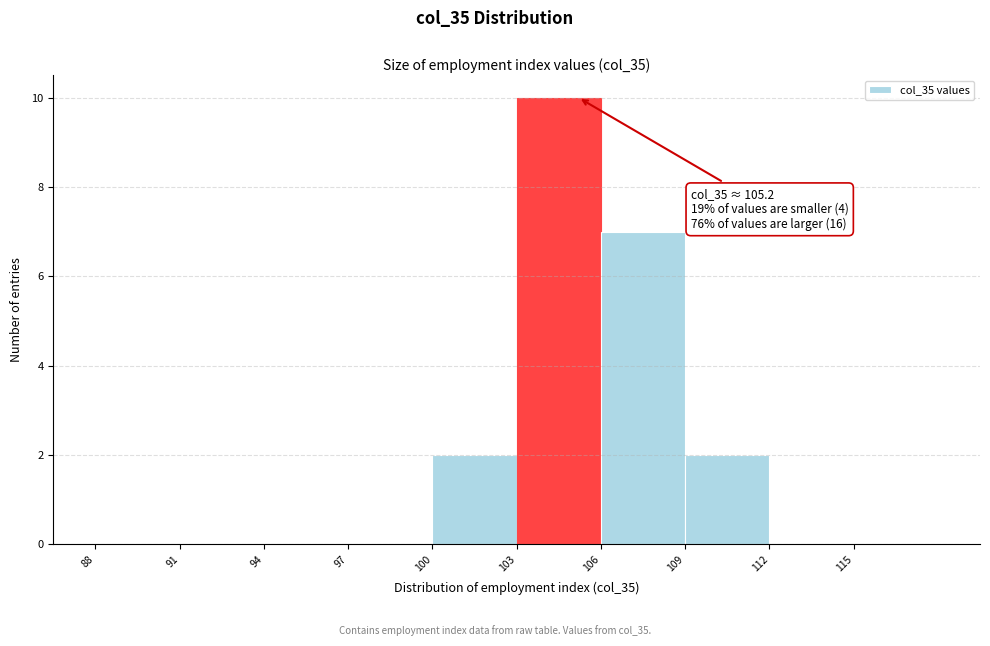

Which range on the x-axis has the tallest bar?

103 to 106